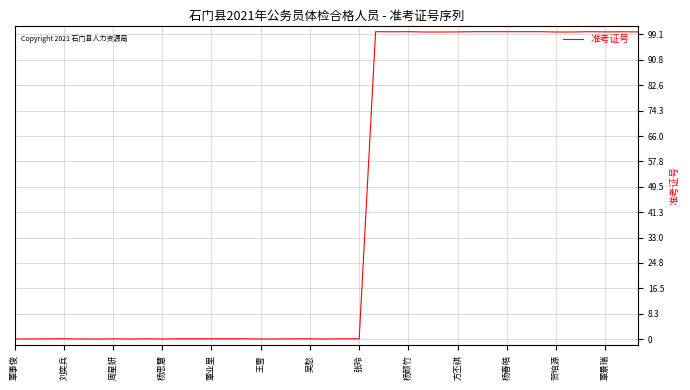

Is this an area chart (filled region under the line)?

No